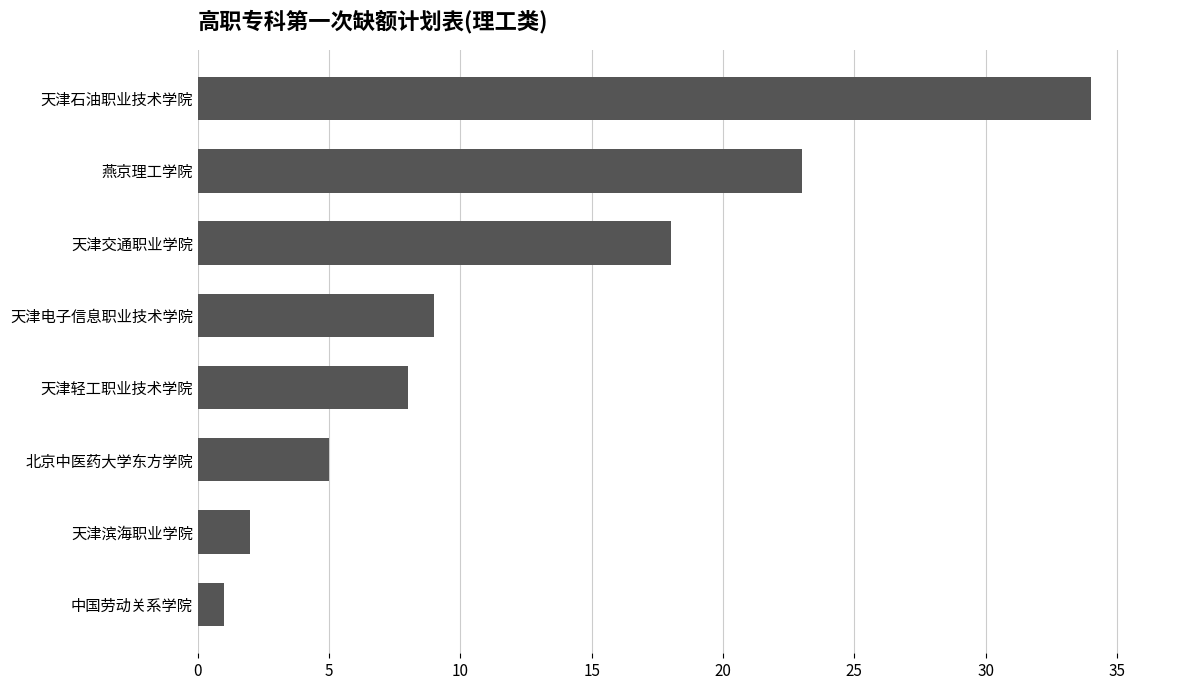

Is it true that the value at 天津石油职业技术学院 is 51?

False